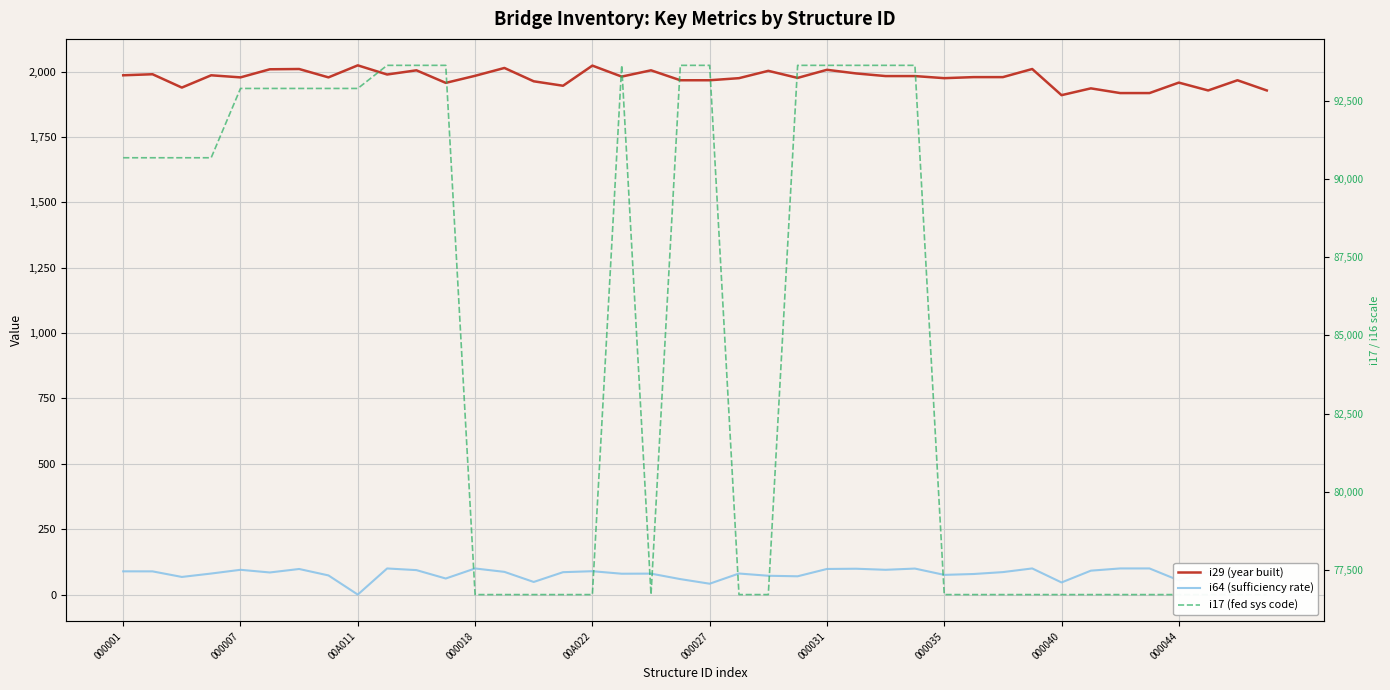

What is the difference between the second highest and minimum values in the i29 (year built) series?

113.0